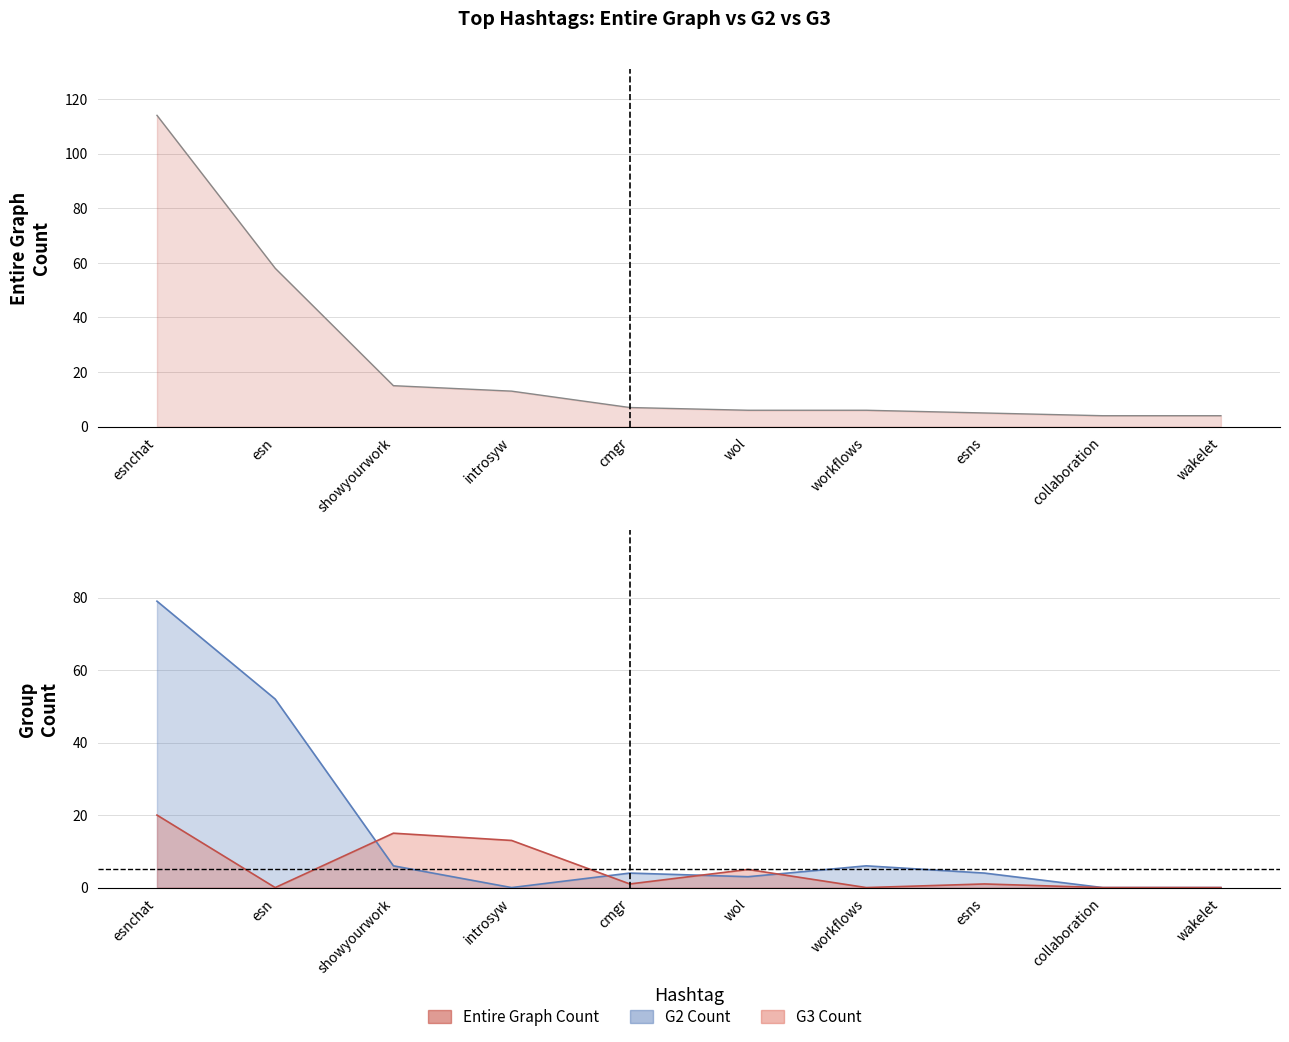

What are all the series names shown in the legend?

Entire Graph Count, G2 Count, G3 Count